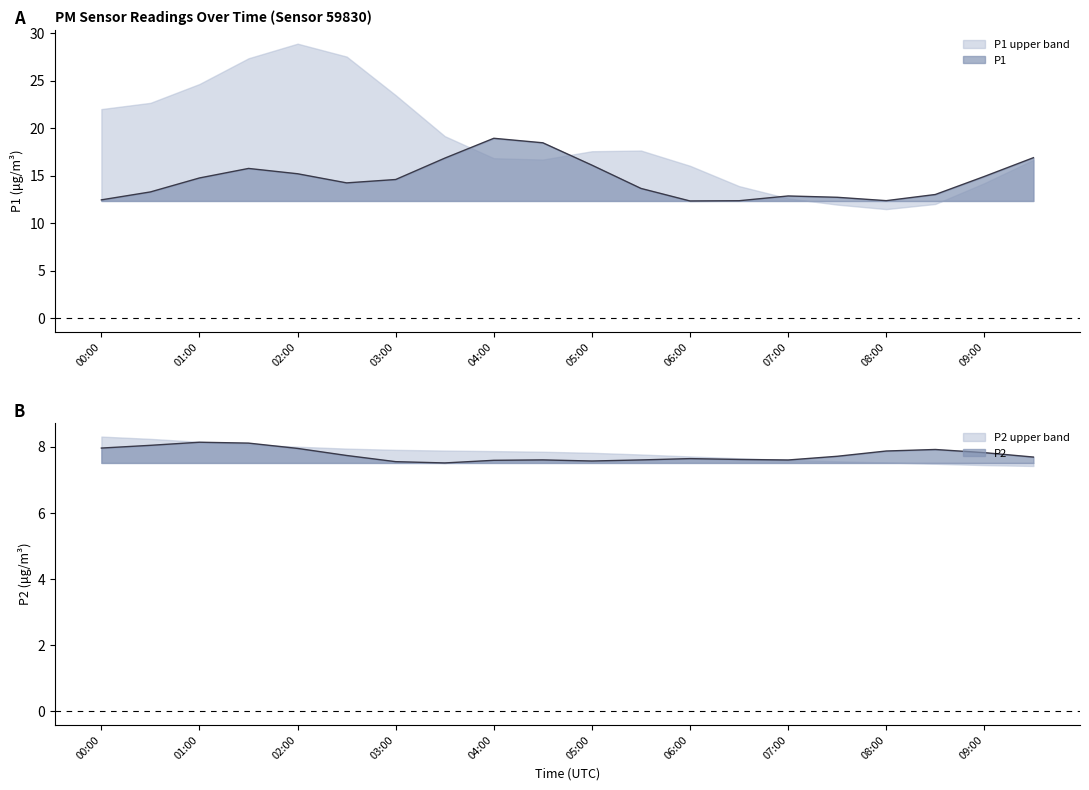

What position from the left is 05:00?

11